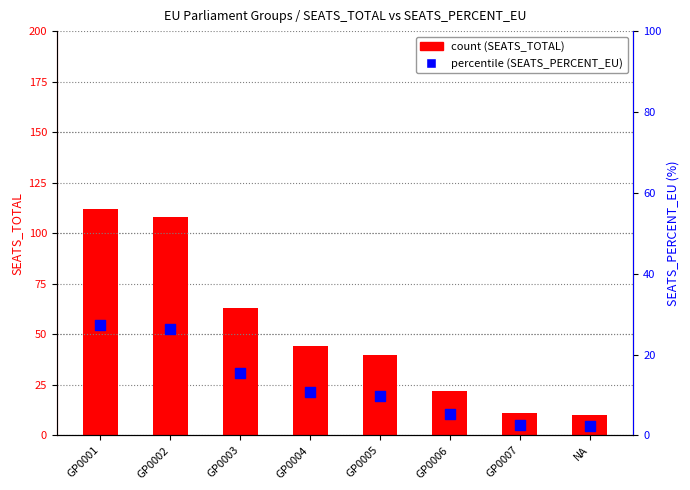

What is the total value across all series at GP0007?

13.7